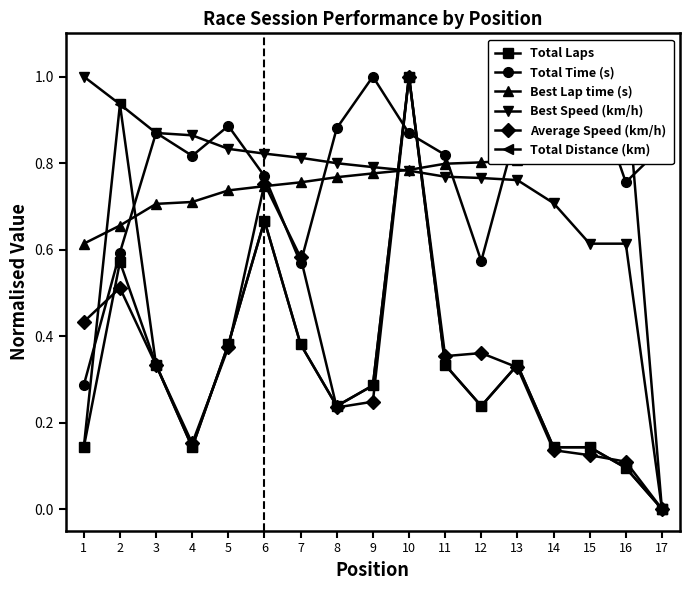

The Total Time (s) series shows 0.9 at 12. True or false?

False